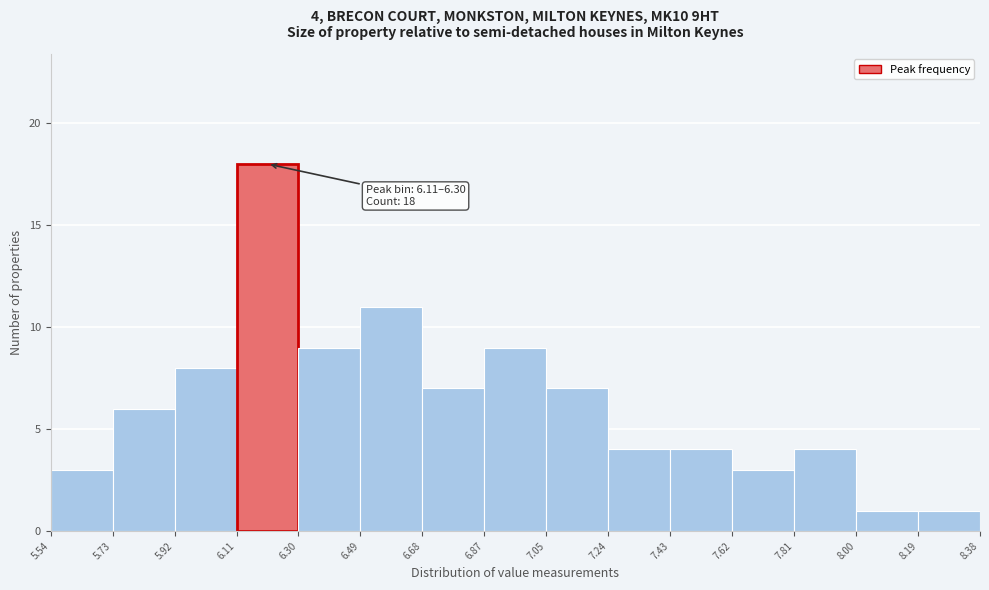

Over which range of the x-axis is the bar tallest?

6.11 to 6.30